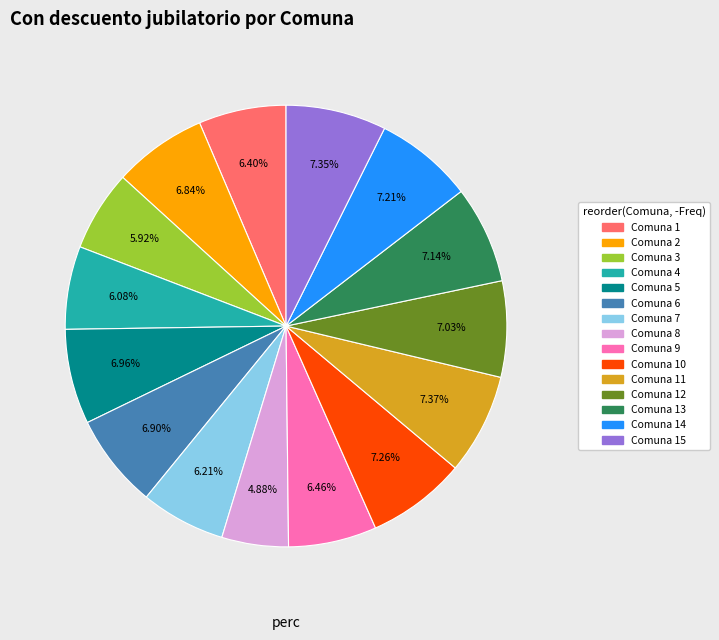

Does any single category account for the majority?

No